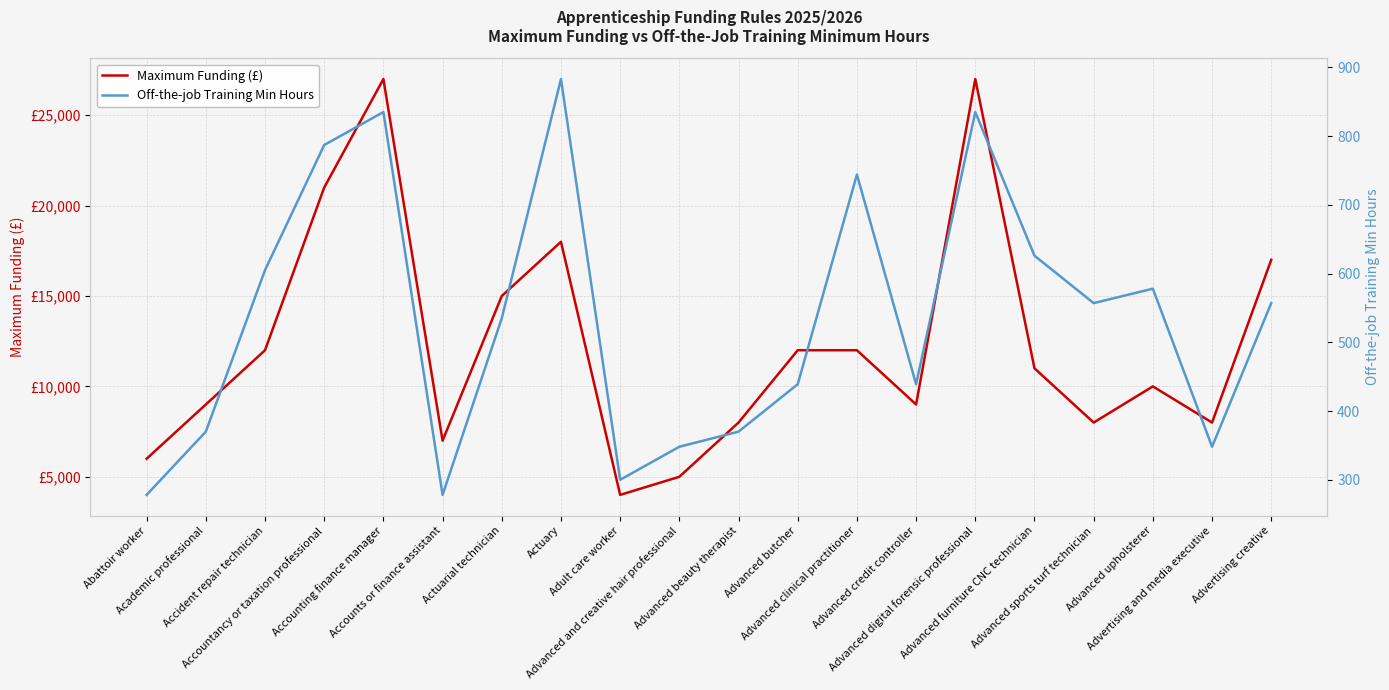

Which series has the largest range (max minus min)?

Maximum Funding (£)